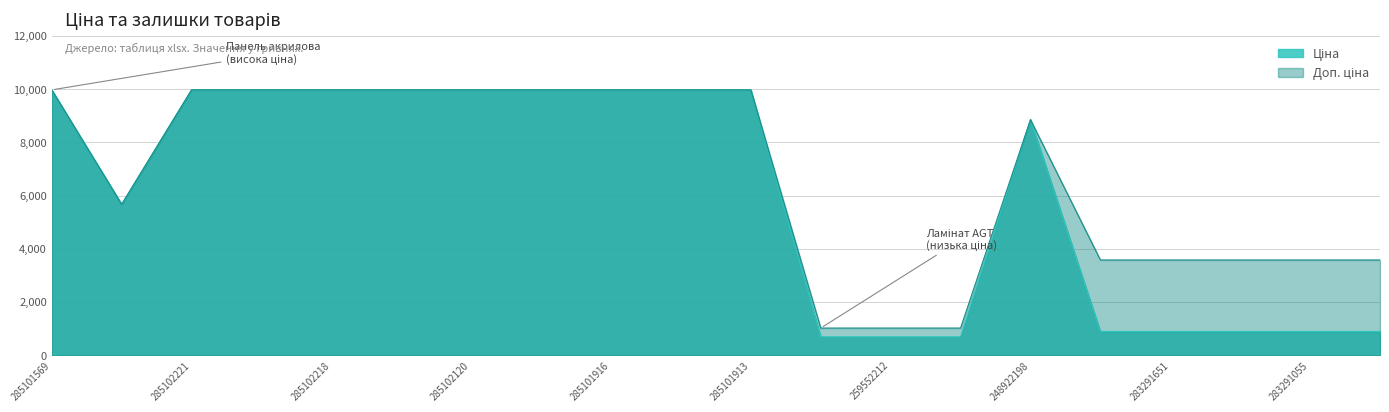

True or false: Доп. ціна and Ціна intersect in this chart.

False